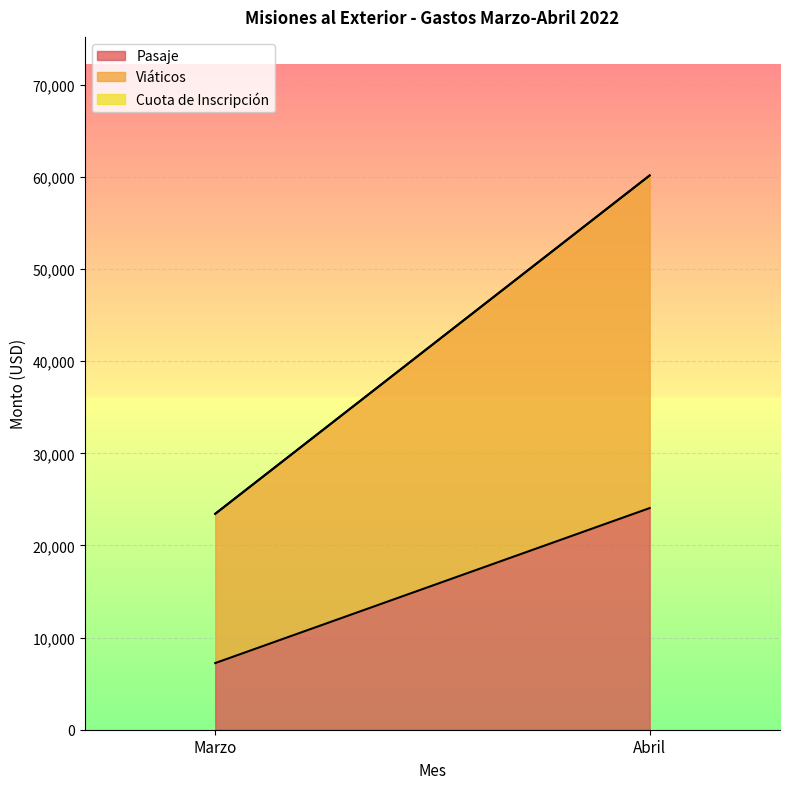

True or false: Viáticos has a value of 26456.4 at Marzo.

False